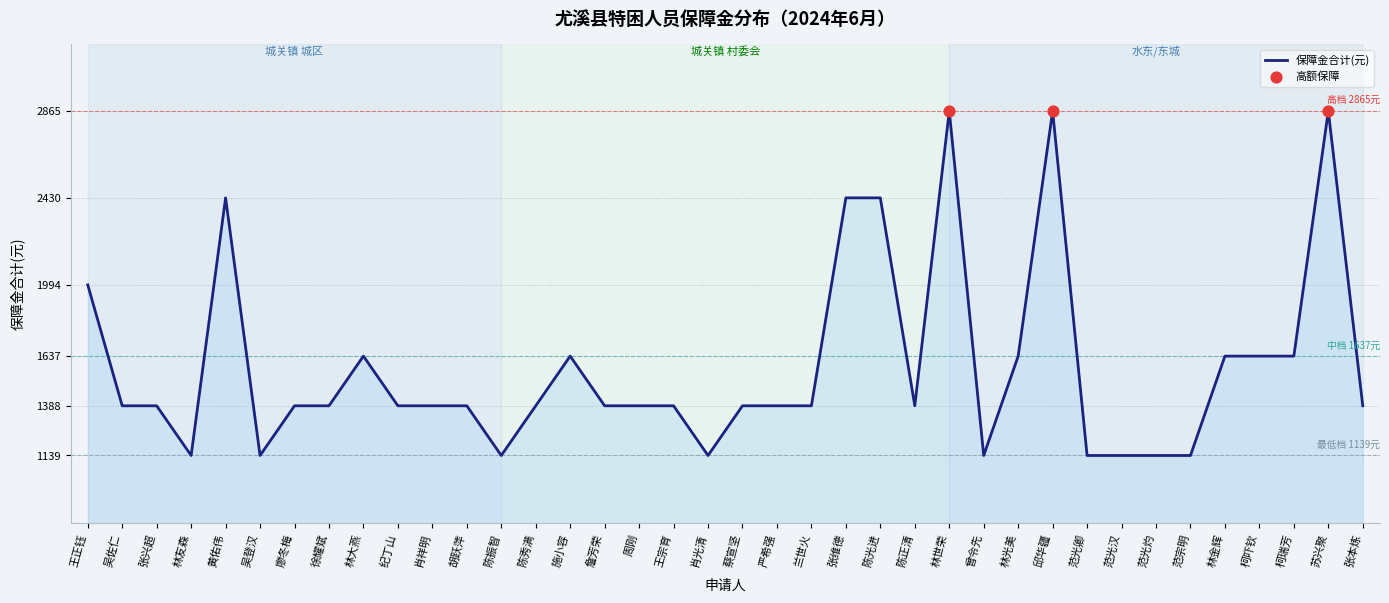

What is the change in value from 周刚 to 范光卿?

-249